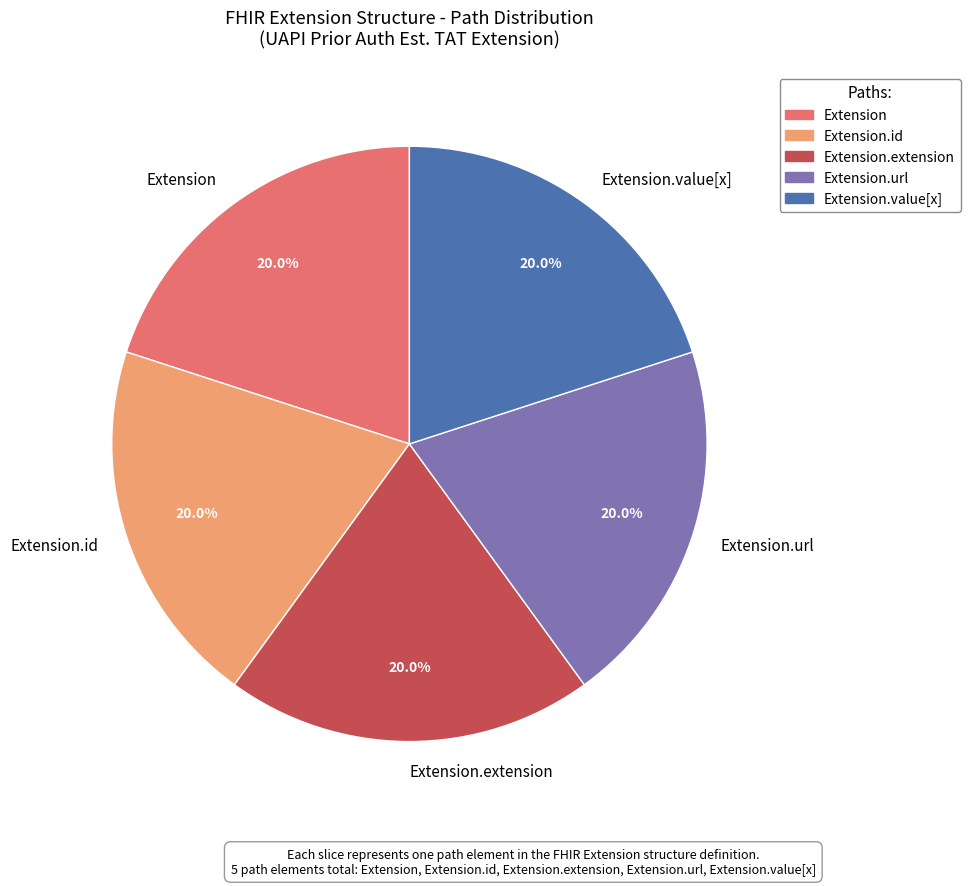

Is Extension.value[x] the majority of the pie?

No